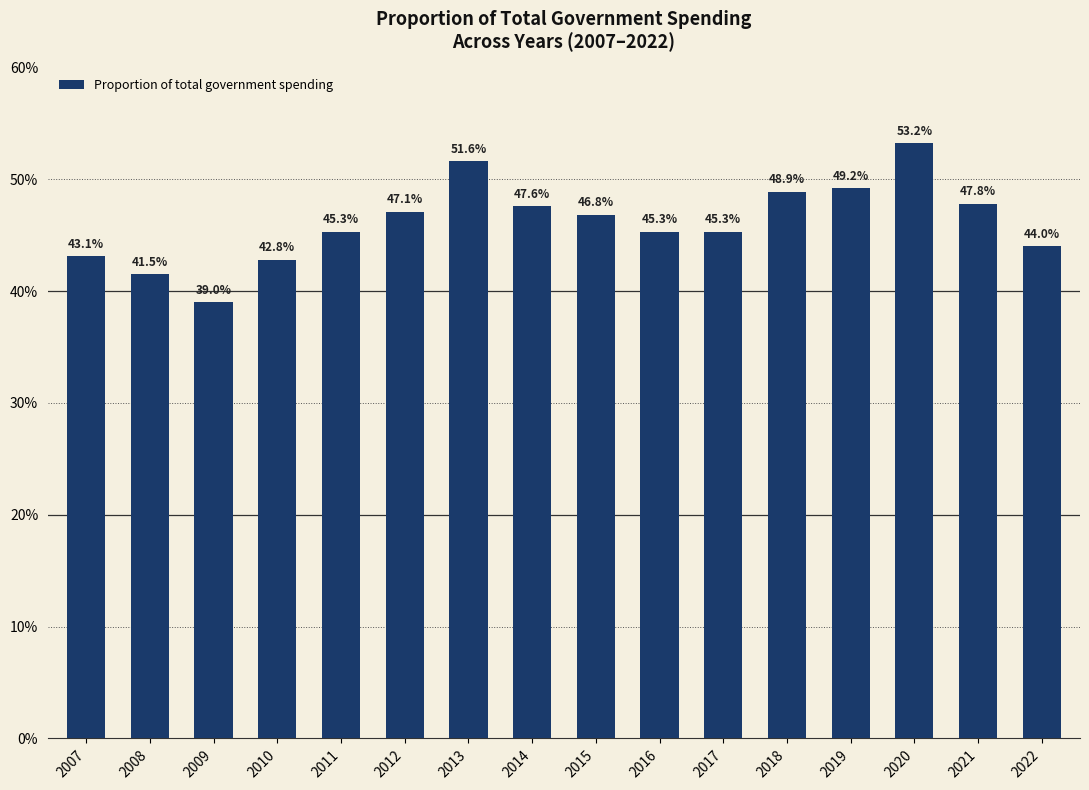

Is it true that the value at 2012 is 70.9?

False